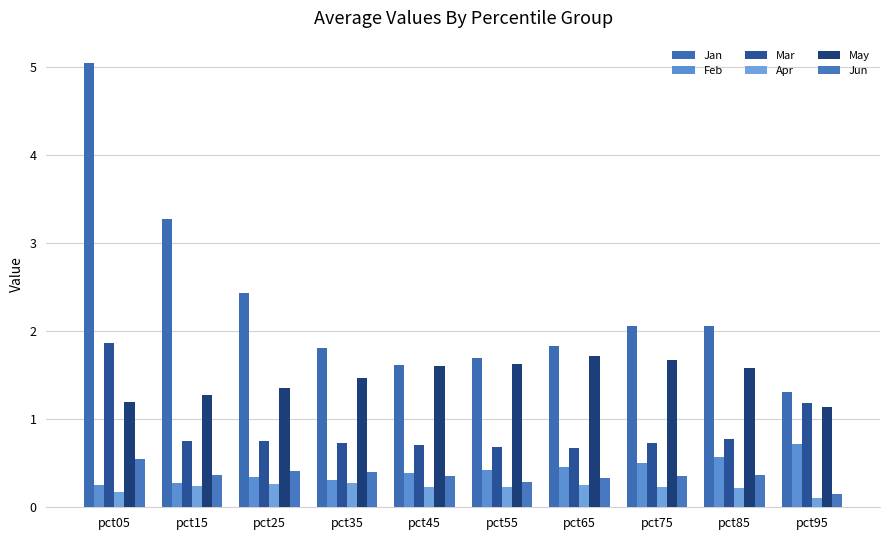

Does the chart contain any negative values?

No